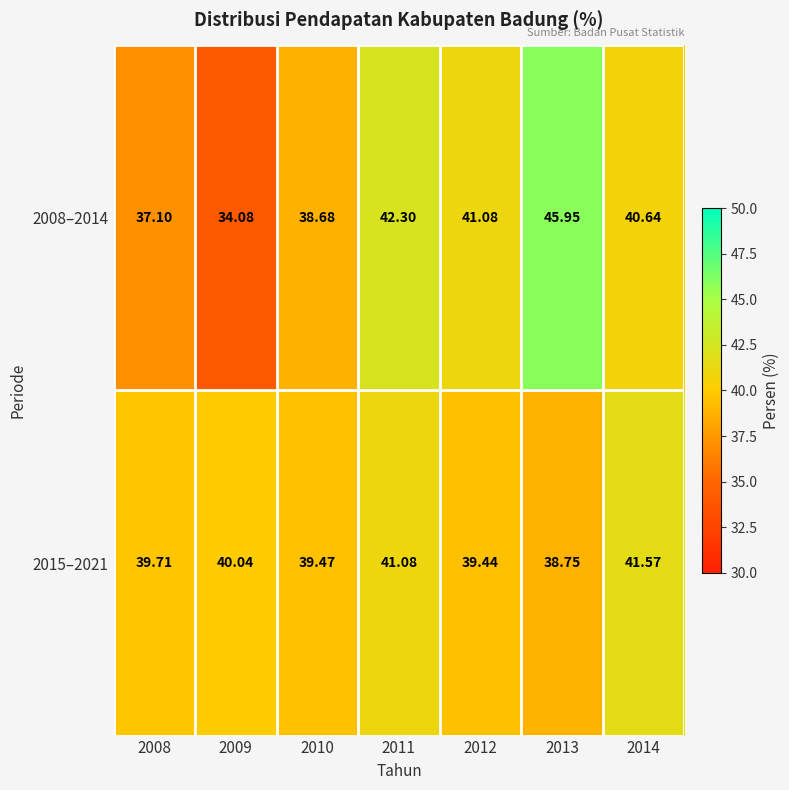

Which label corresponds to the smallest value in the chart?

2009